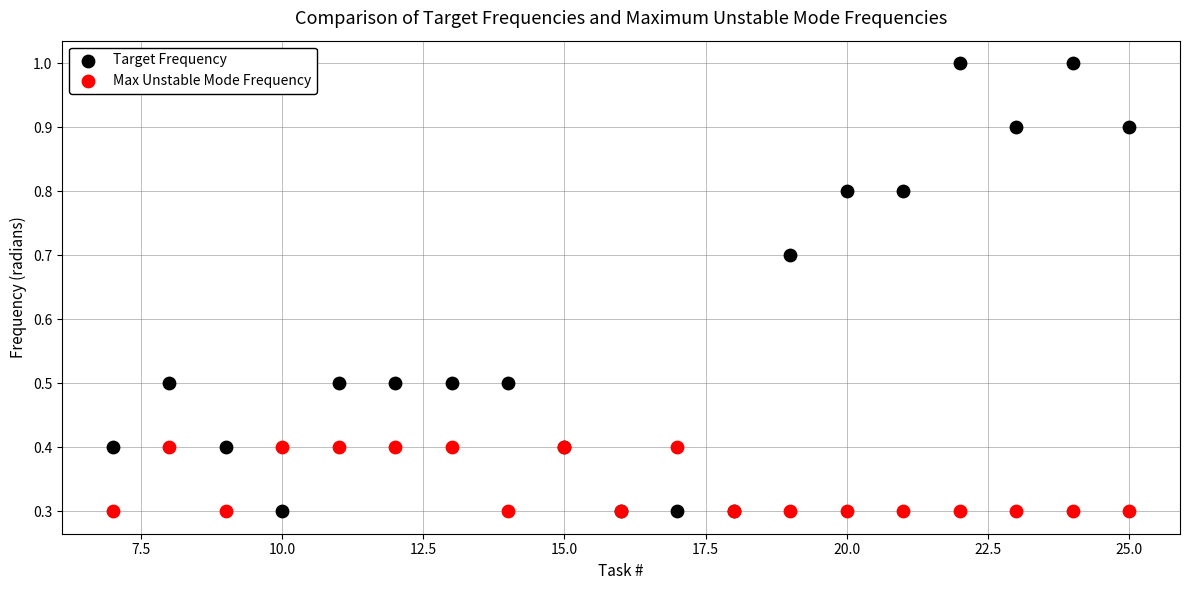

Which series has the widest spread of Y values?

Target Frequency